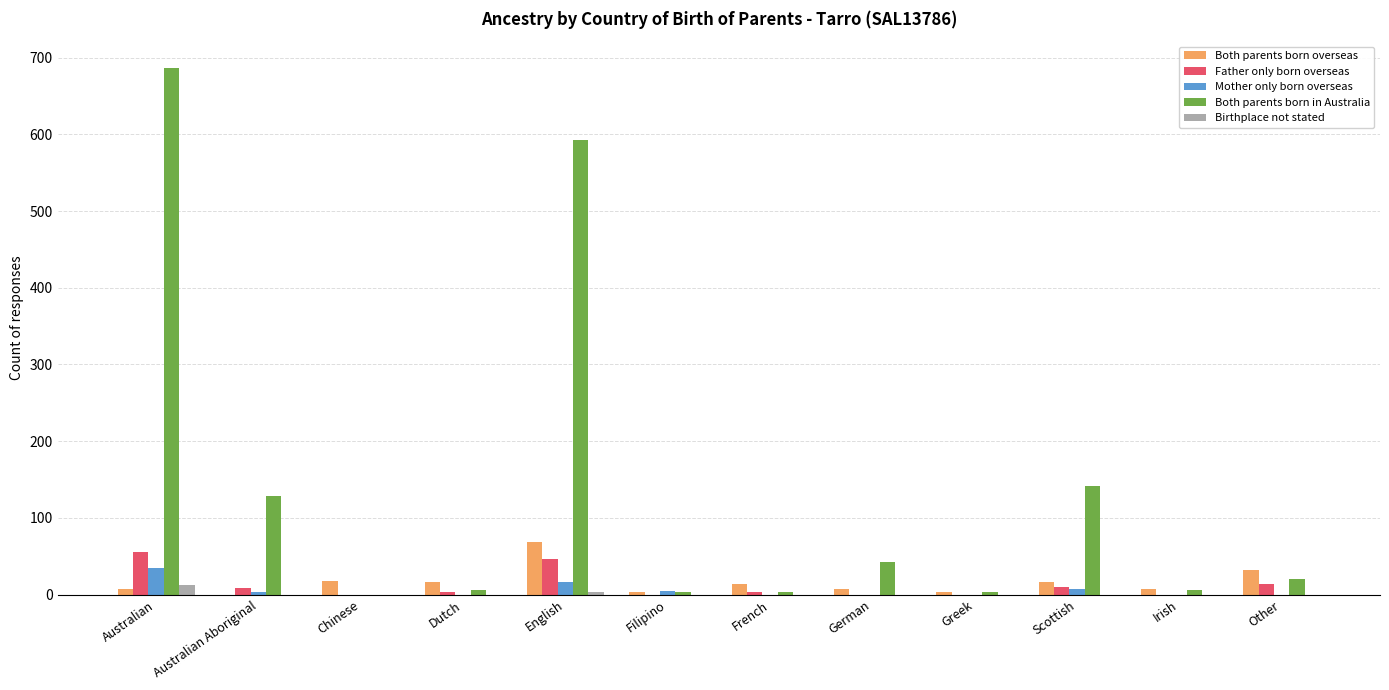

What is the greatest value displayed?

687